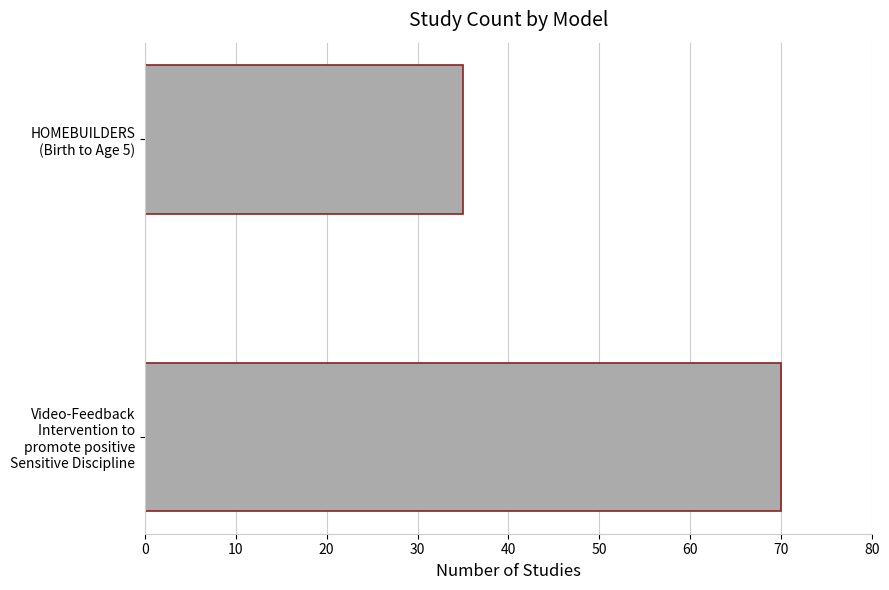

What is the greatest value displayed?

70